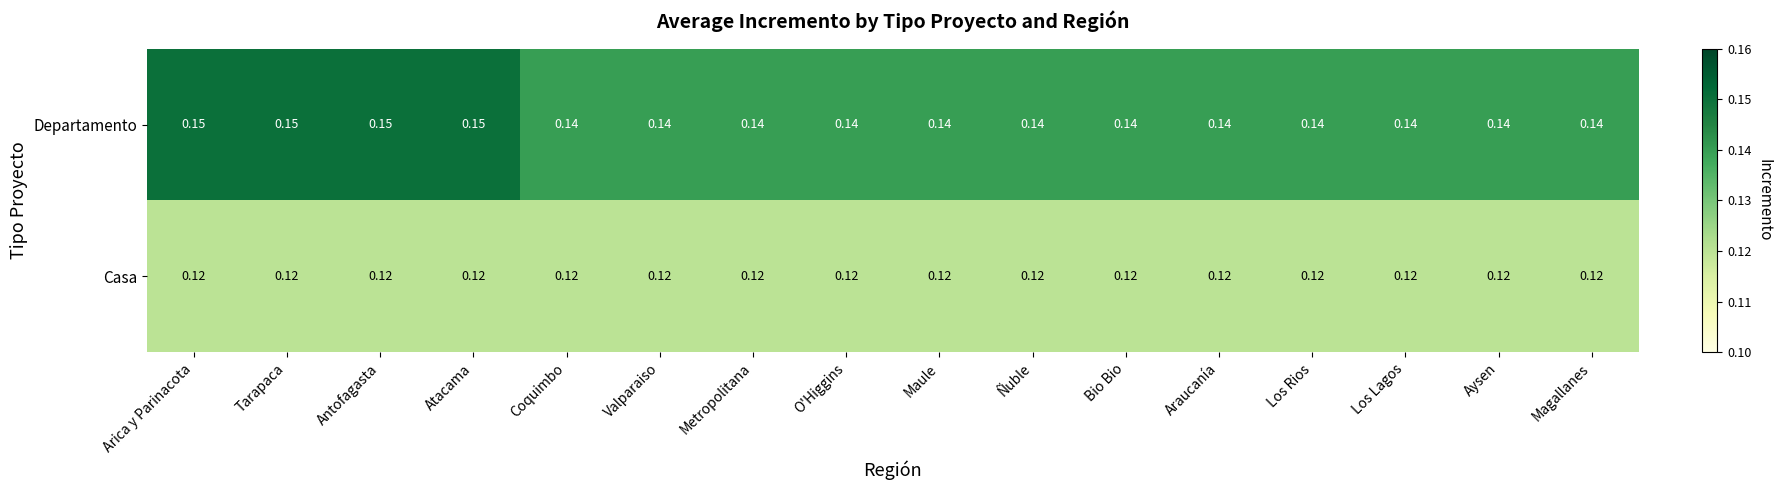

Rank the series at Tarapaca from highest to lowest value.

Departamento, Casa